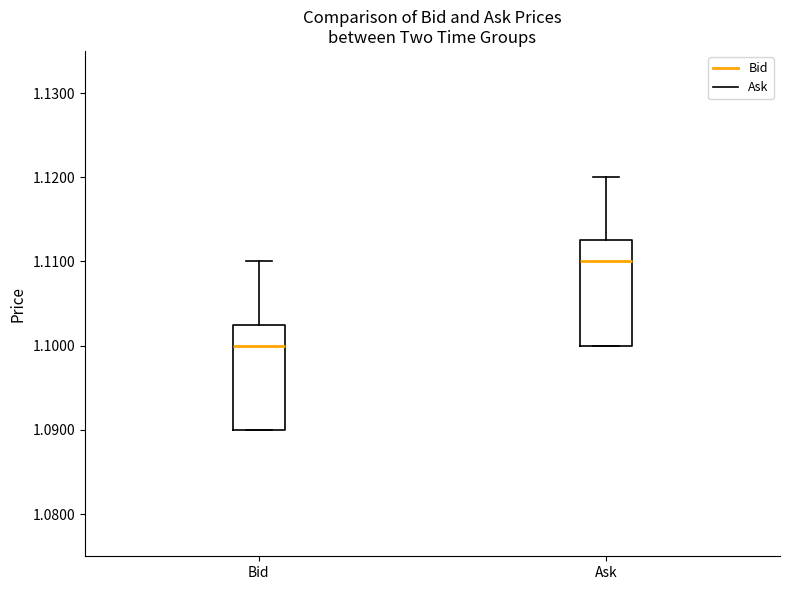

Which box has the lowest median line?

Bid